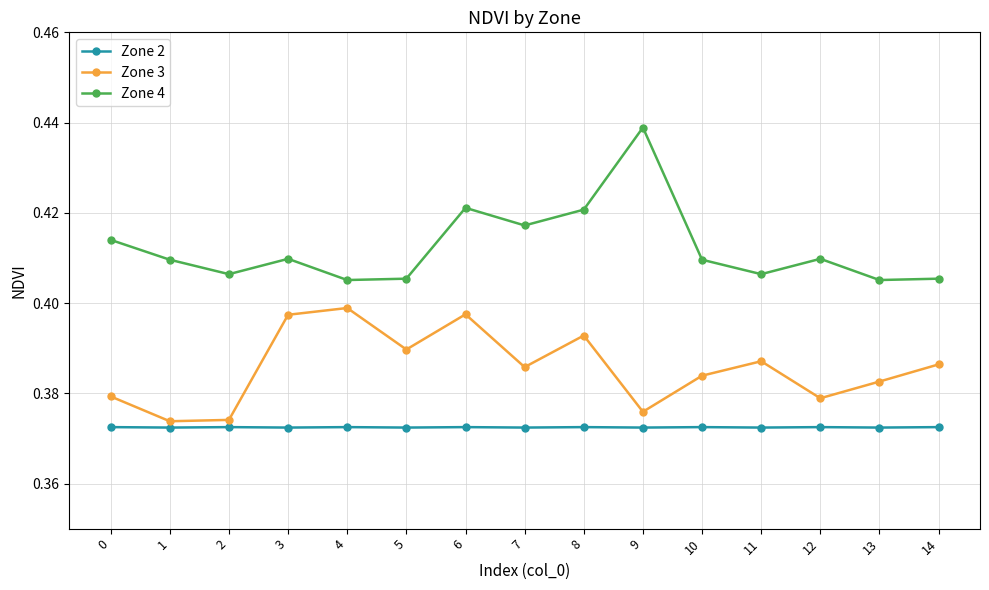

At 7, list the series in order from largest to smallest.

Zone 4, Zone 3, Zone 2